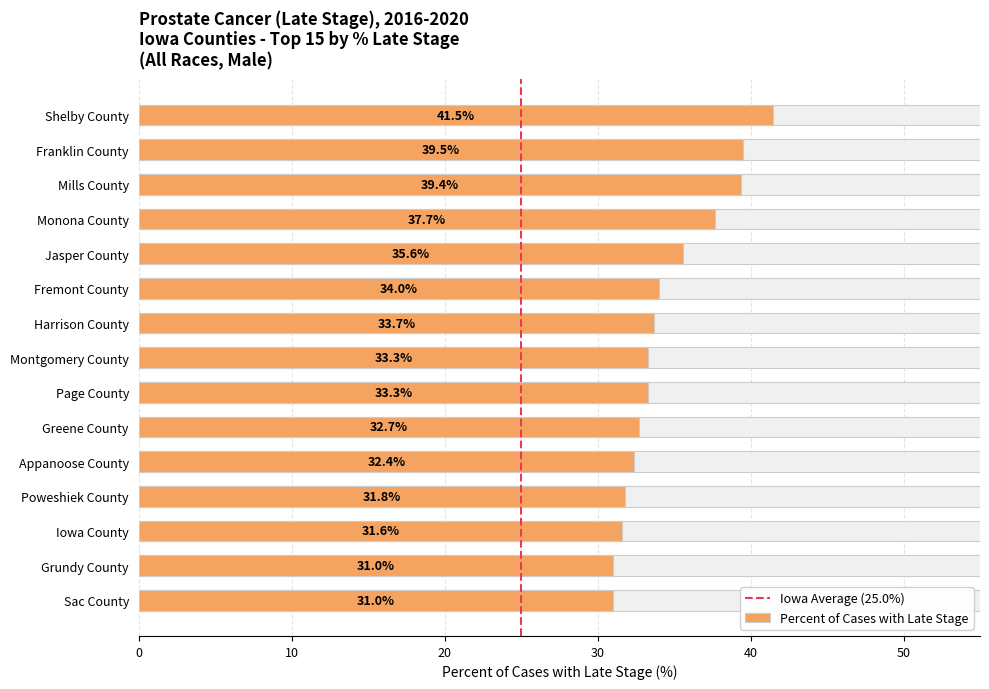

What is the difference between the maximum and second lowest values?

10.5